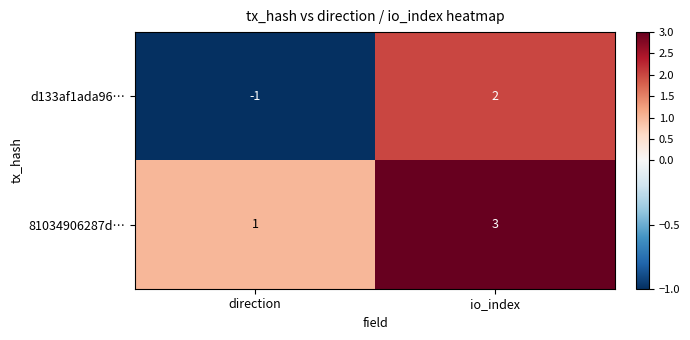

How many series are shown in this chart?

2